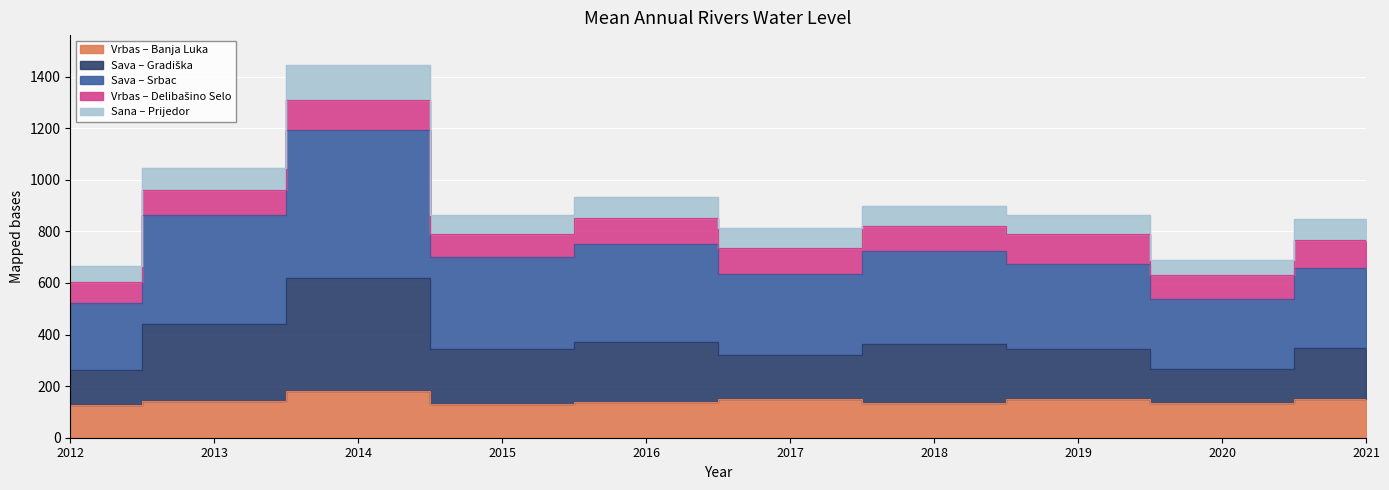

What is the lowest value of the Vrbas – Banja Luka series?

128